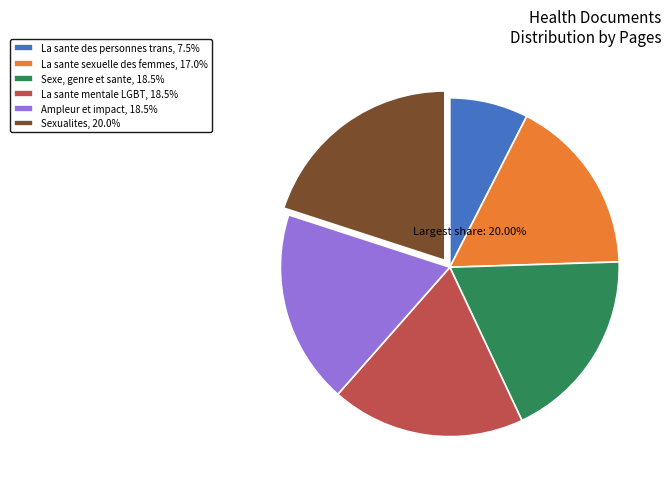

What is the ratio of the value at La sante mentale LGBT, 18.5% to the value at Ampleur et impact, 18.5%?

1.0